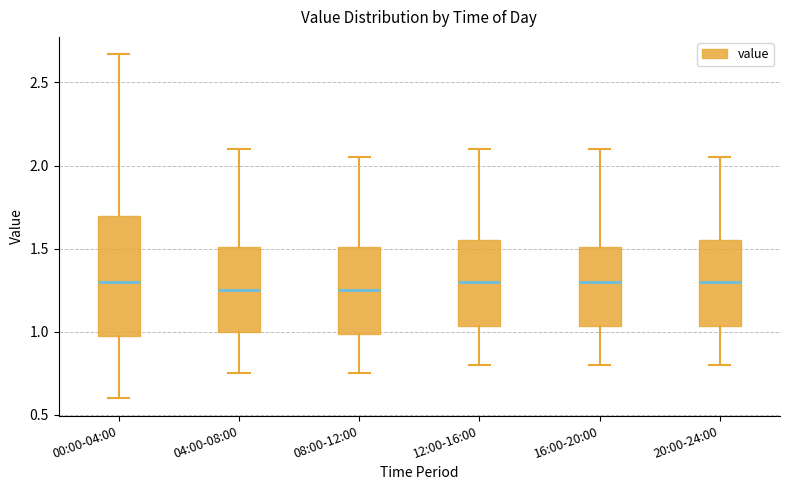

Reading left to right, transcribe this box plot: for each box, give where its median line is, the range the box spans, and where its two whiskers end, as read against the y-axis. The values are not printed on the chart, so give them approximately, as read against the axis.

00:00-04:00: median 1.30, box 0.95 to 1.70, whiskers 0.60 to 2.65
04:00-08:00: median 1.25, box 1.00 to 1.50, whiskers 0.75 to 2.10
08:00-12:00: median 1.25, box 1.00 to 1.50, whiskers 0.75 to 2.05
12:00-16:00: median 1.30, box 1.05 to 1.55, whiskers 0.80 to 2.10
16:00-20:00: median 1.30, box 1.05 to 1.50, whiskers 0.80 to 2.10
20:00-24:00: median 1.30, box 1.05 to 1.55, whiskers 0.80 to 2.05